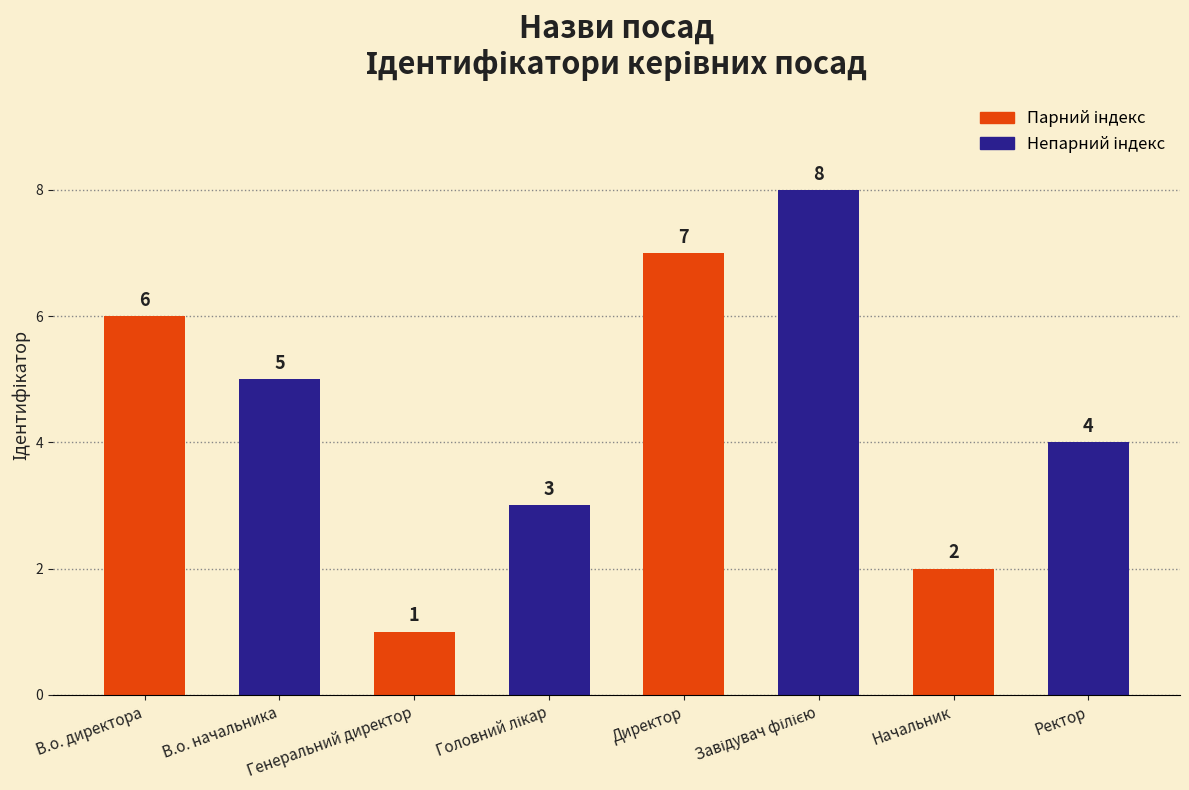

What is the total value across all series at В.о. директора?

11